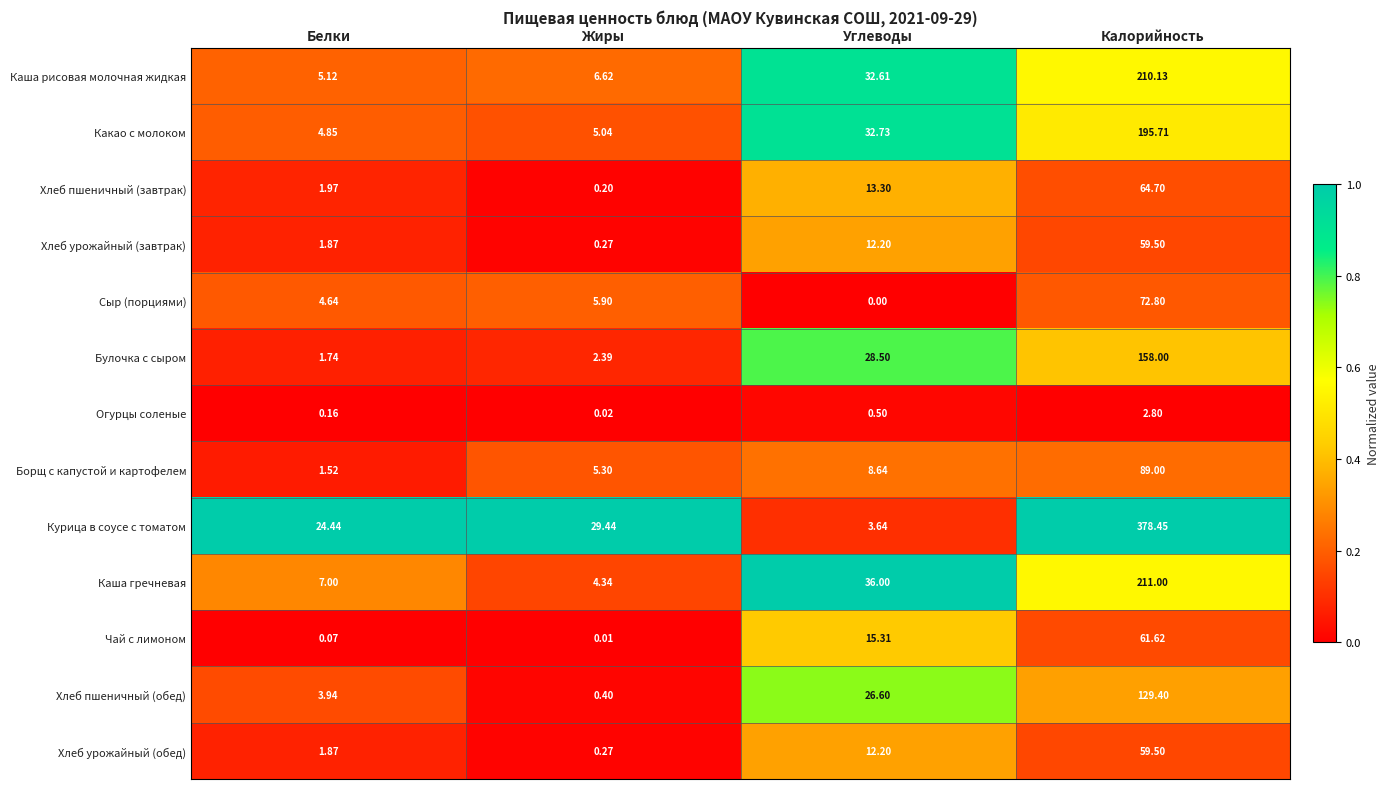

At which category is the sum across all series the highest?

Калорийность